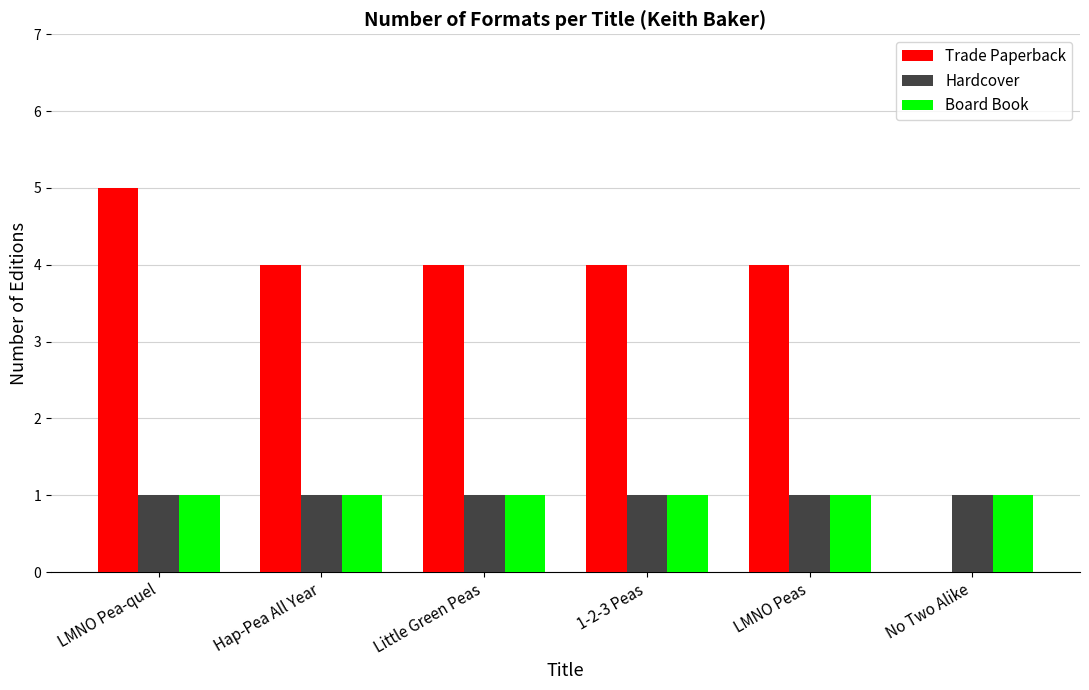

What is the total value across all series at 1-2-3 Peas?

6